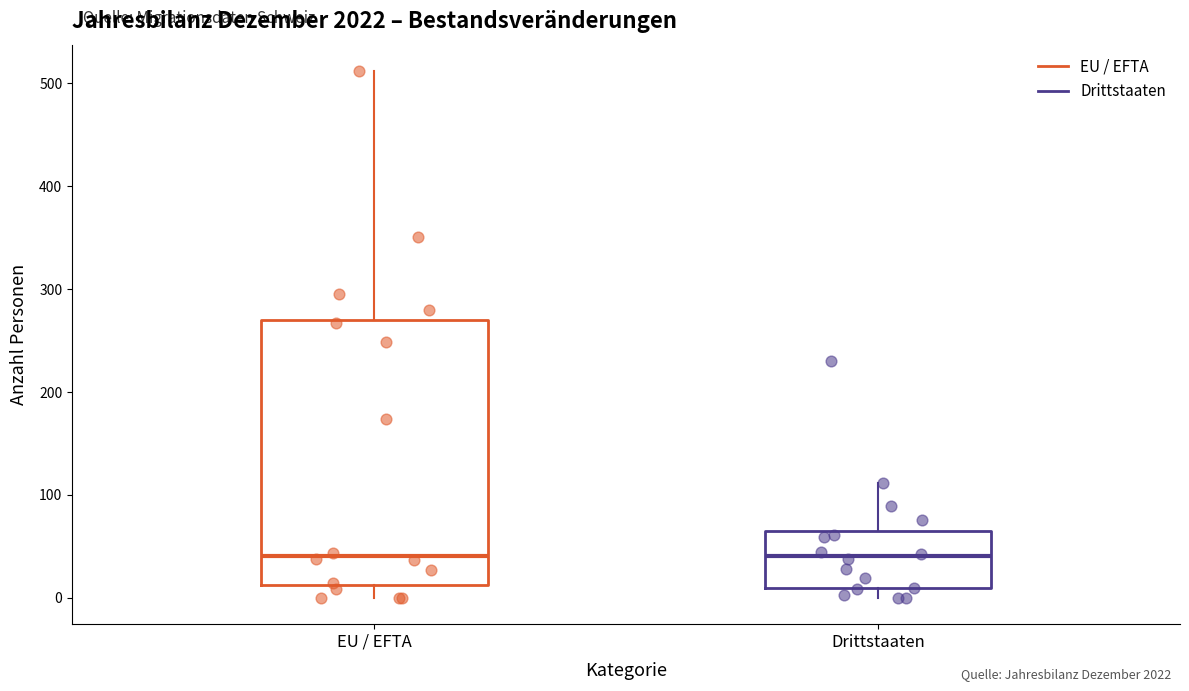

Where does the upper whisker of the box for EU / EFTA end on the y-axis? The values are not printed on the chart, so give them approximately, as read against the axis.

510